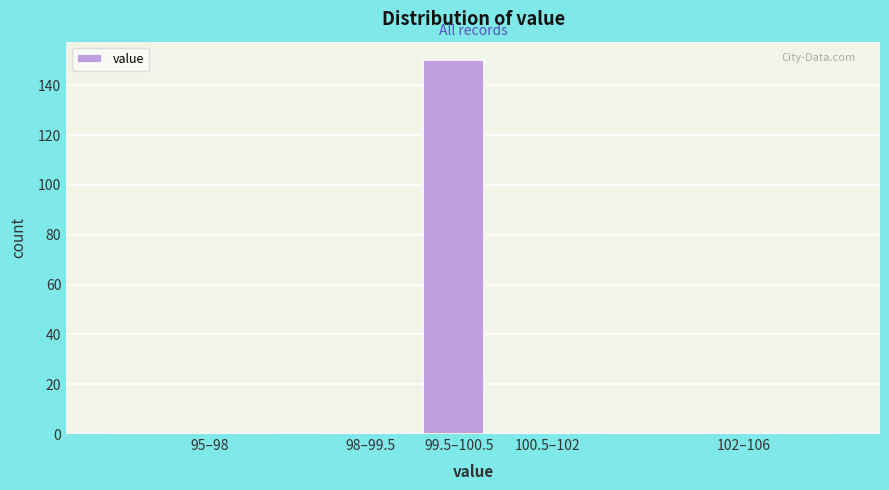

Reading right to left, what are all the values shown in this chart?

102–106=0	100.5–102=0	99.5–100.5=150	98–99.5=0	95–98=0